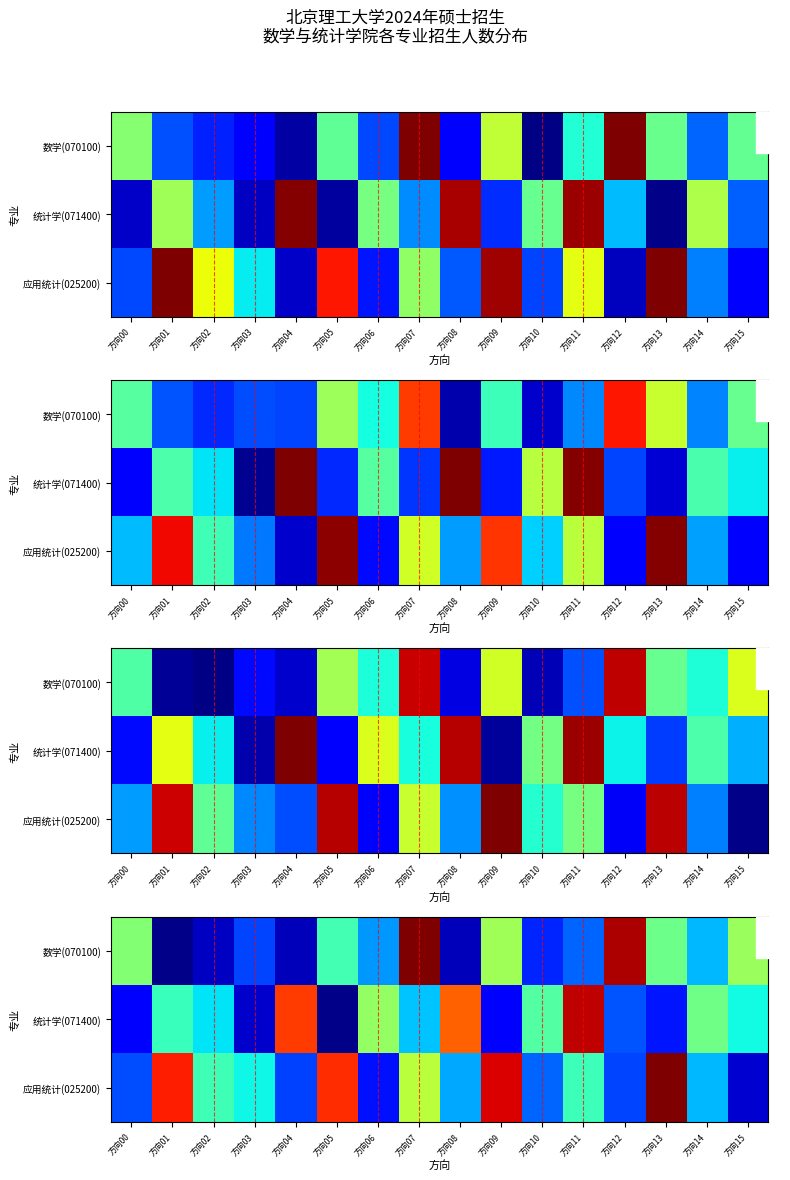

True or false: 数学(070100) has a value of 2.7 at 方向03.

True